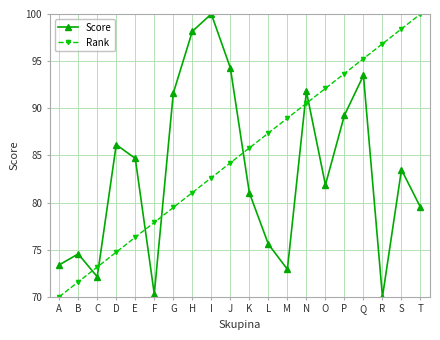

The Rank series shows 84.2 at J. True or false?

True